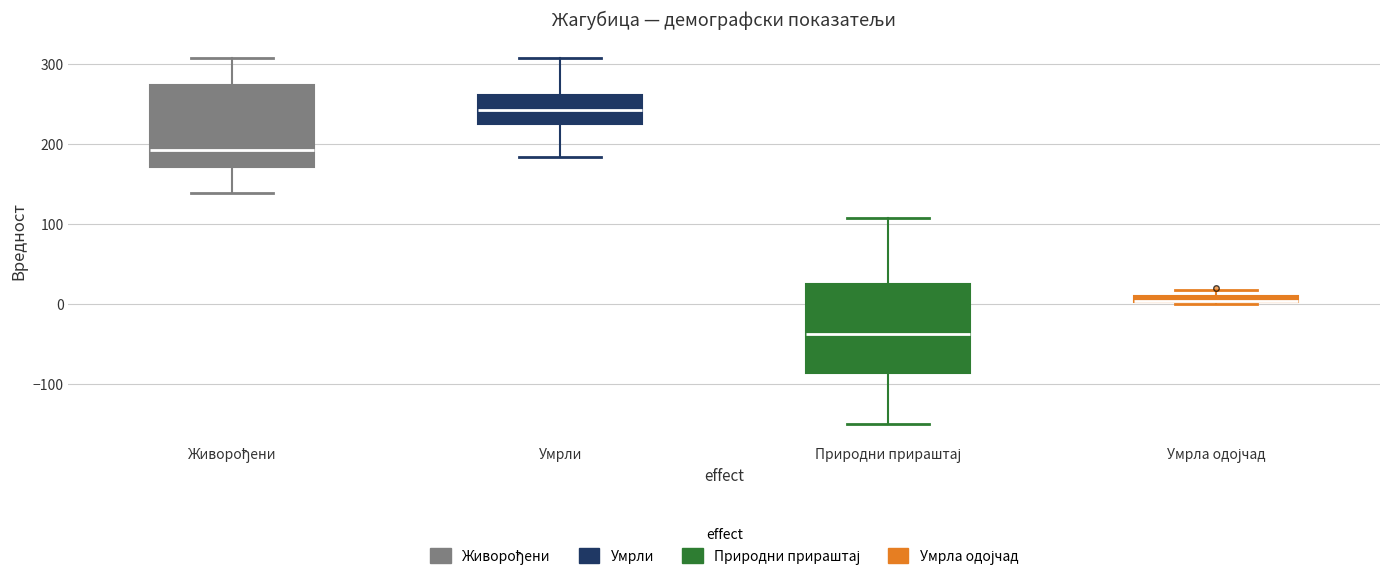

Where is the lower edge of the box for Умрла одојчад on the y-axis? The values are not printed on the chart, so give them approximately, as read against the axis.

0